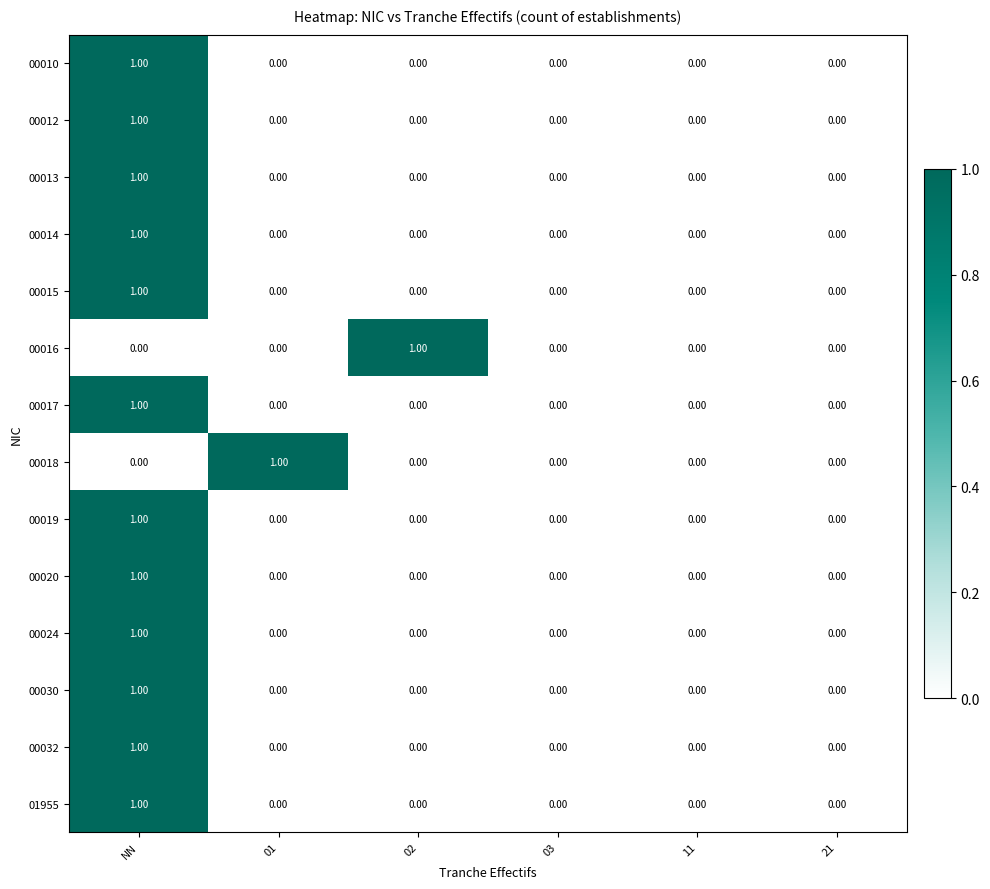

Between 01 and 21, which series saw the biggest shift?

00018